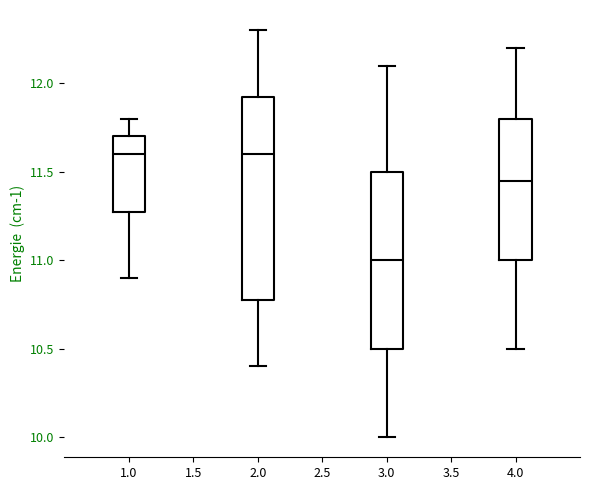

Reading left to right, read every box against the y-axis: the position of its median line, the range the box covers, and the ends of its whiskers. The values are not printed on the chart, so give them approximately, as read against the axis.

1.0: median 11.60, box 11.30 to 11.70, whiskers 10.90 to 11.80
2.0: median 11.60, box 10.80 to 11.95, whiskers 10.40 to 12.30
3.0: median 11.00, box 10.50 to 11.50, whiskers 10.00 to 12.10
4.0: median 11.45, box 11.00 to 11.80, whiskers 10.50 to 12.20